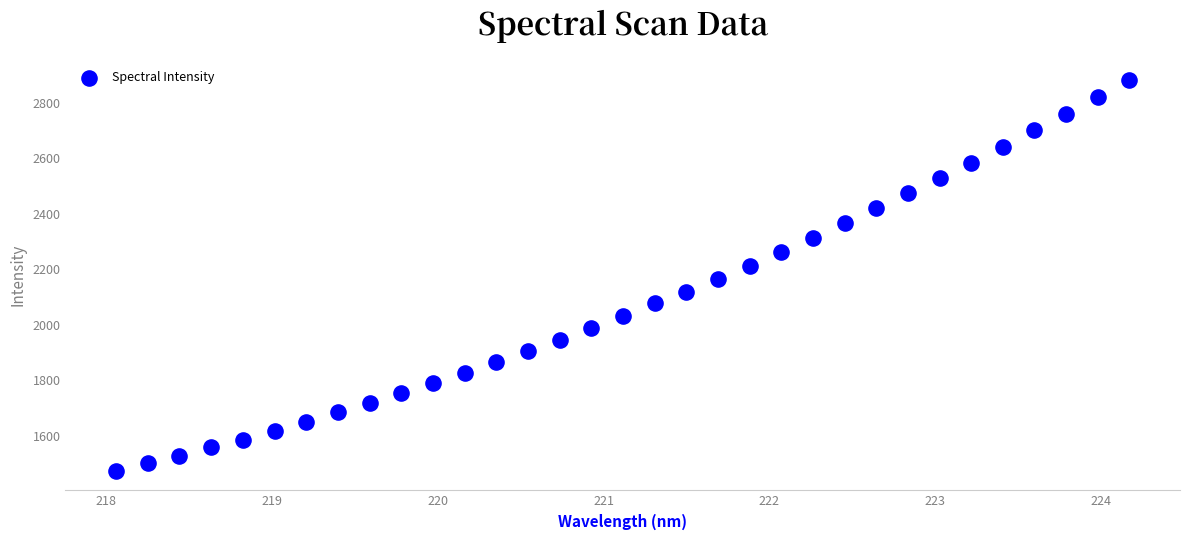

What is the range of X values (max minus min)?

6.1